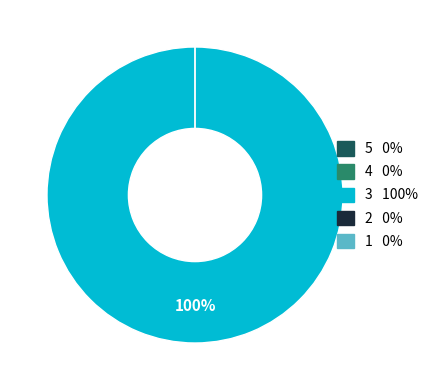

How many segments does this pie chart have?

5